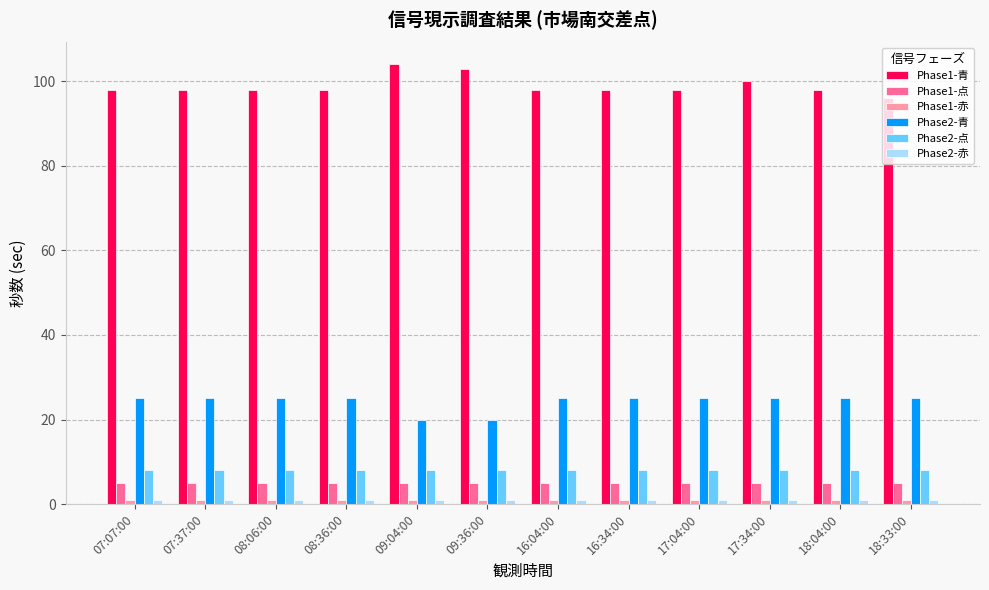

Which series has the largest total across all categories?

Phase1-青